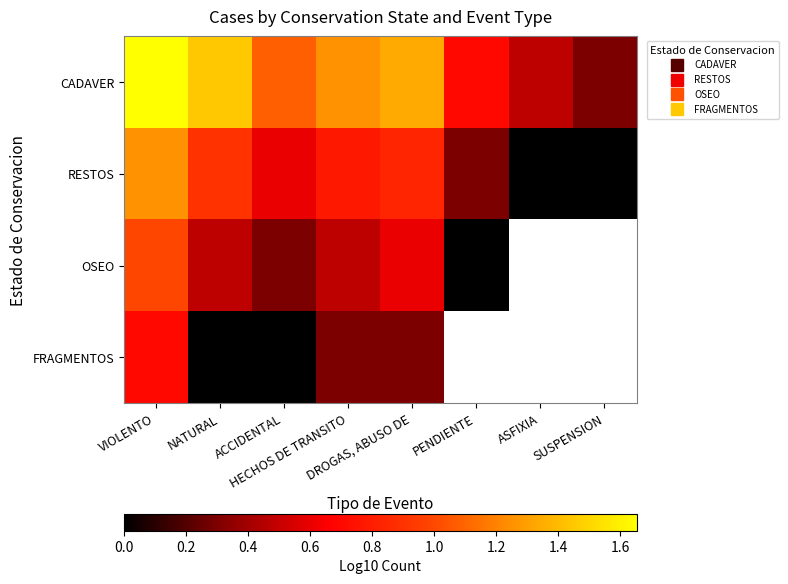

Rank the series at HECHOS DE TRANSITO from highest to lowest value.

CADAVER, RESTOS, OSEO, FRAGMENTOS